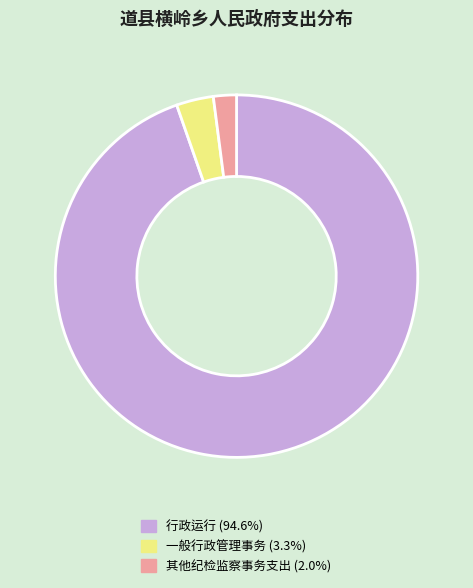

Between 一般行政管理事务 and 其他纪检监察事务支出, which is larger?

一般行政管理事务